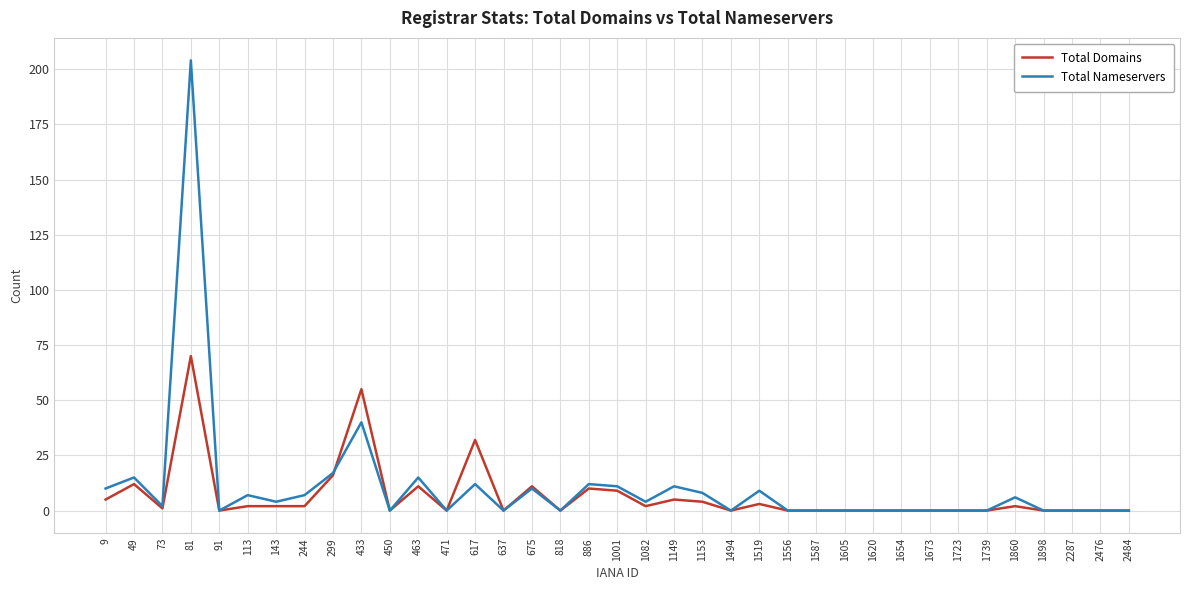

True or false: Total Domains has more than 1 interior local peaks.

True